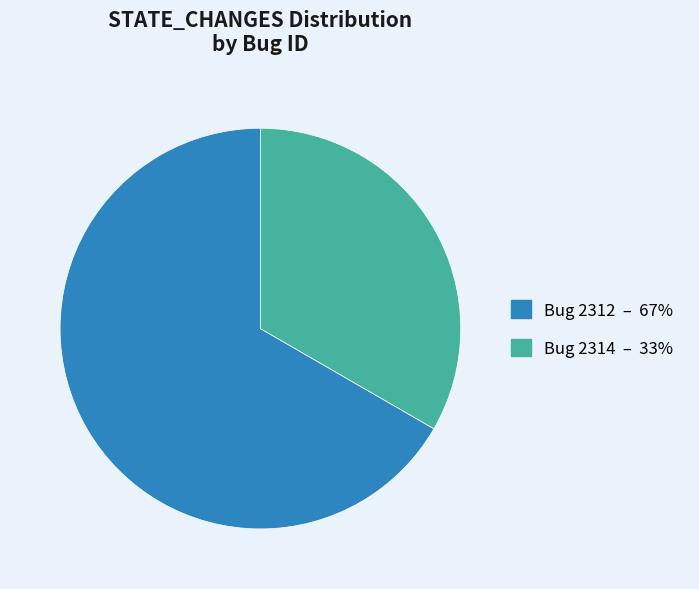

Does Bug 2314 account for over 50% of the chart?

No